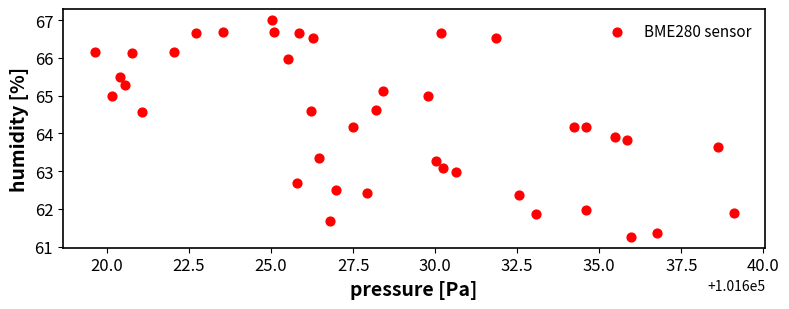

What Y value in the scatter plot is closest to 64?

63.9